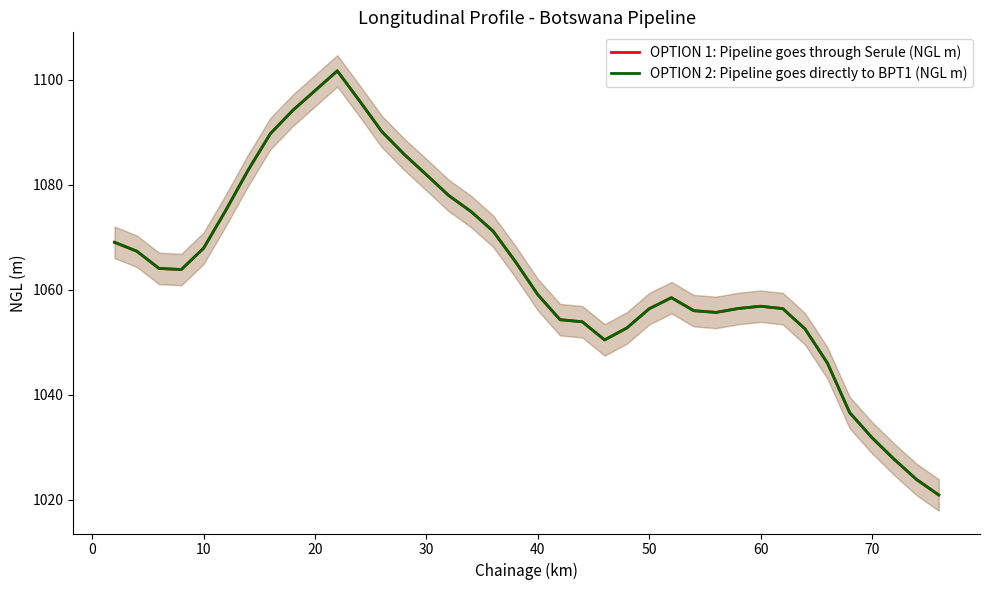

How many data points does each series have?

38